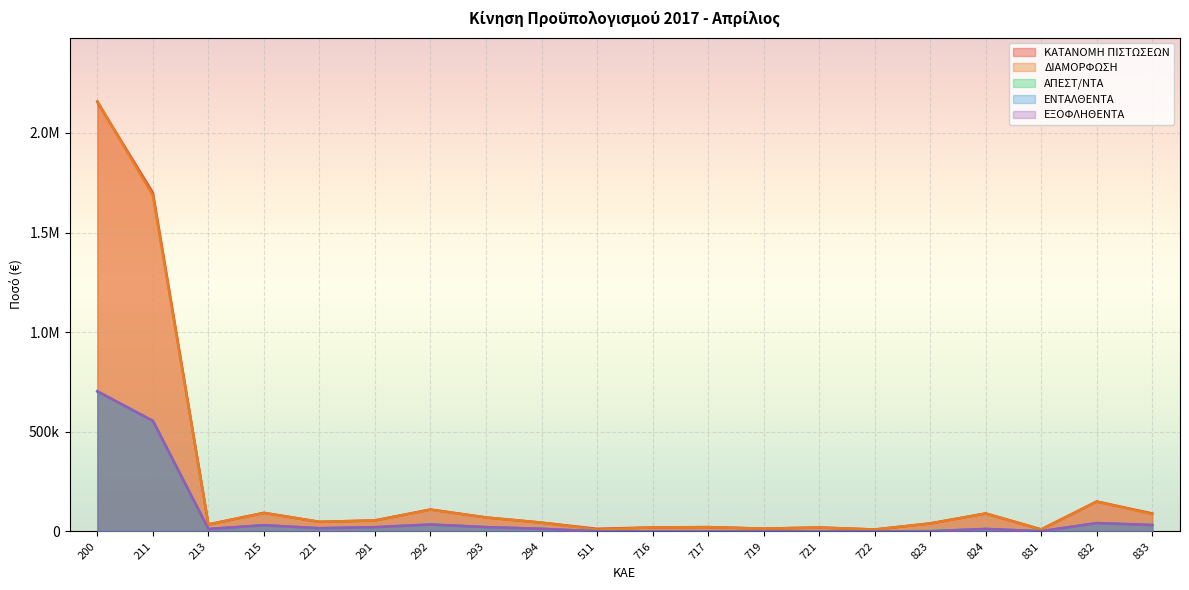

Does the chart display data point markers on the line(s)?

No